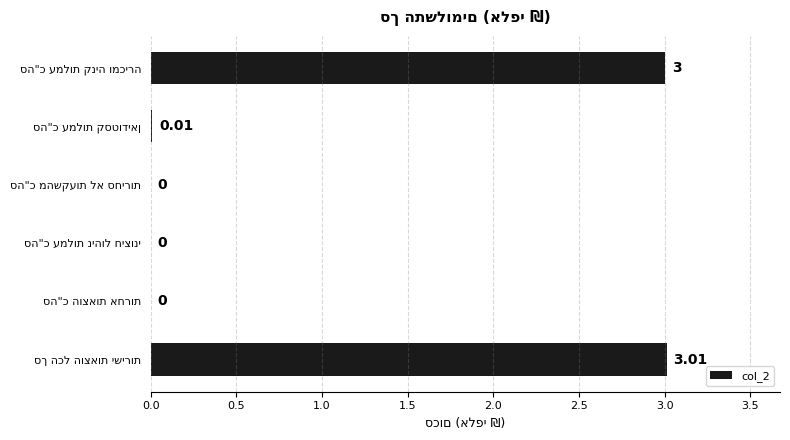

Count the number of values greater than 0.

3